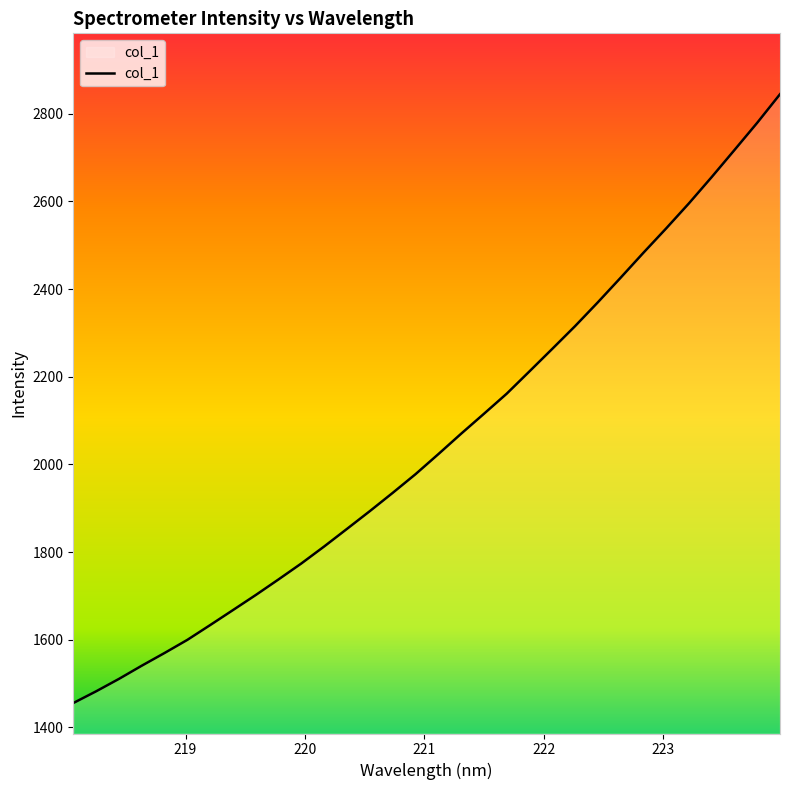

What is the difference between the maximum and minimum values?

1389.4